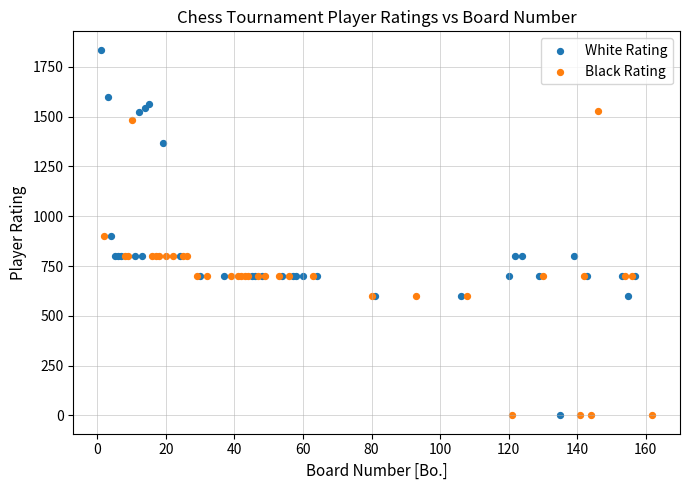

Which series has the largest Y range (max minus min)?

White Rating